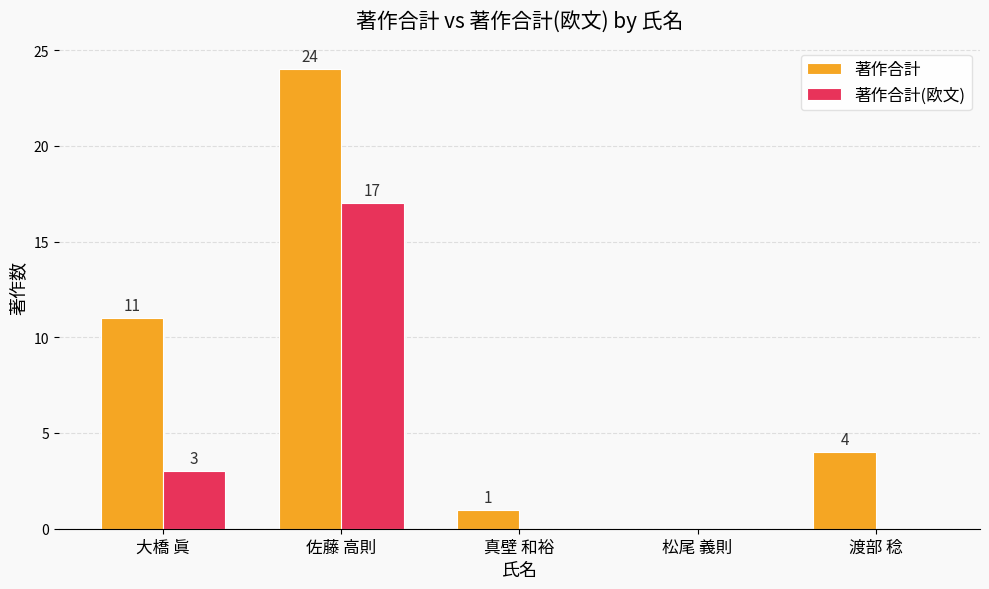

Between 大橋 眞 and 佐藤 高則, which series saw the biggest shift?

著作合計(欧文)